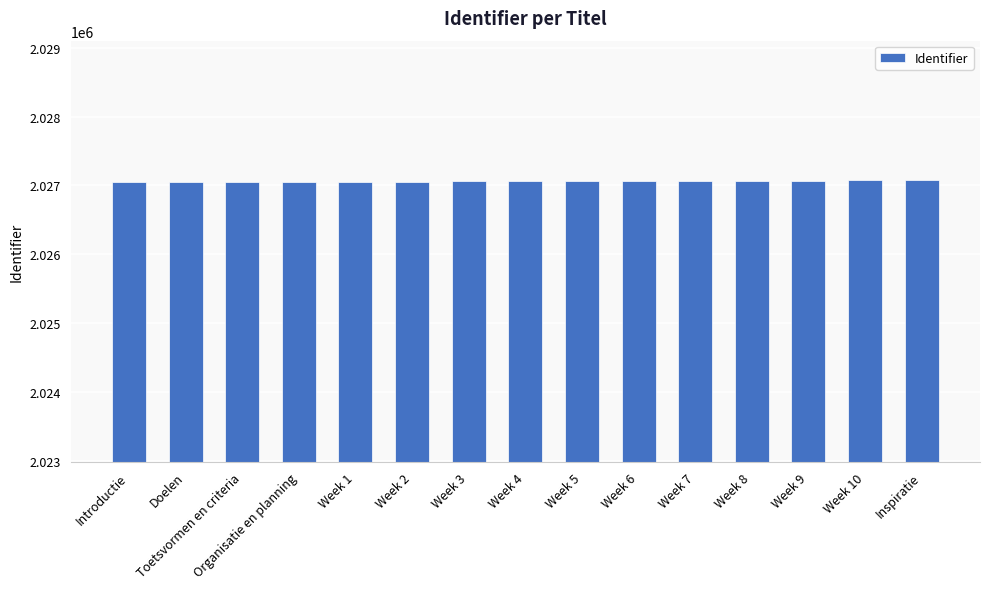

What is the approximate value at Inspiratie?

2027074